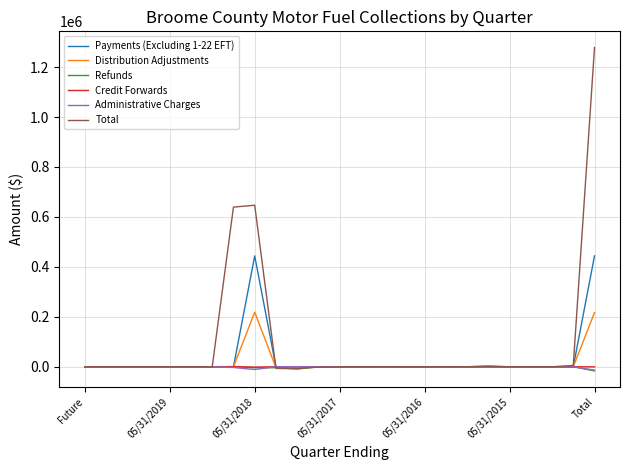

What is the highest value of the Payments (Excluding 1-22 EFT) series?

443941.8